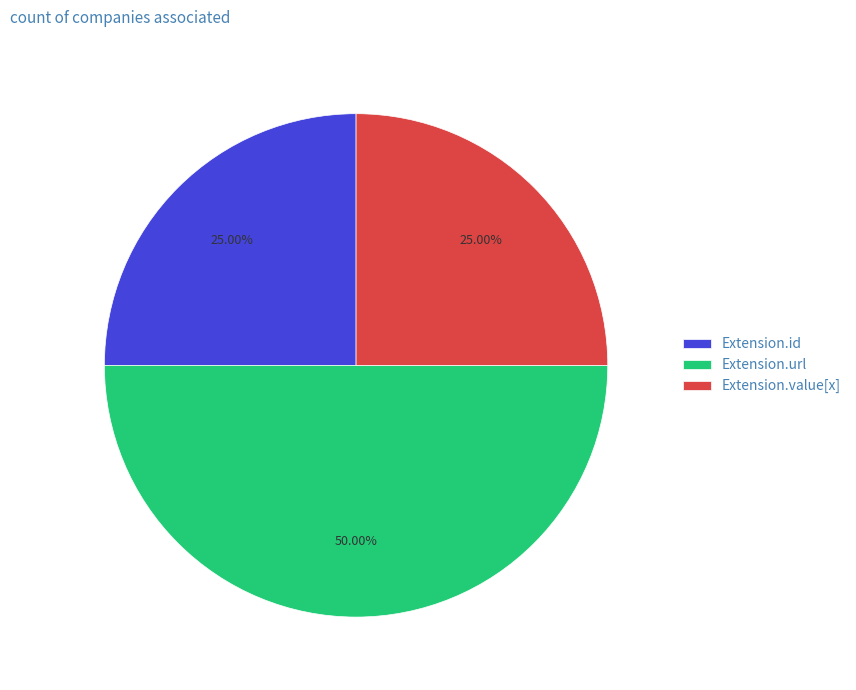

Do Extension.value[x] and Extension.url together represent more than half of the pie?

Yes